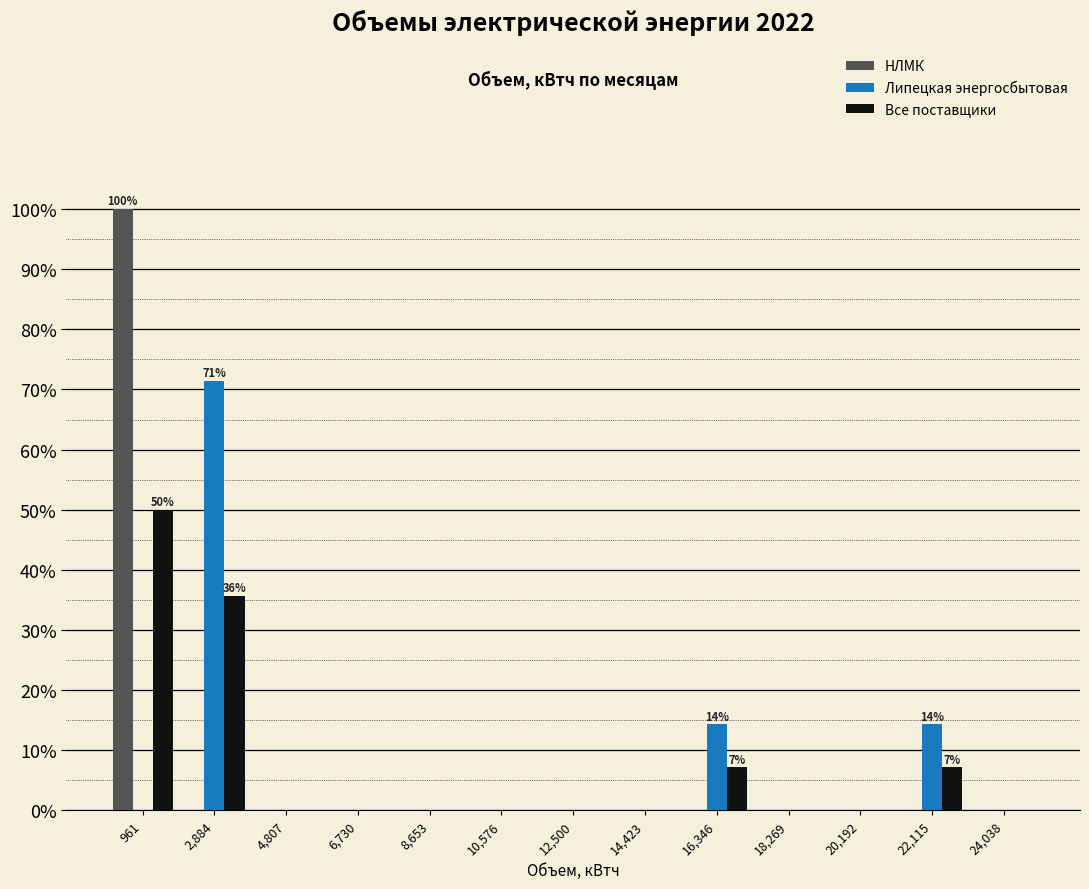

In the Все поставщики series, which range on the x-axis has the tallest bar?

0 to 2000